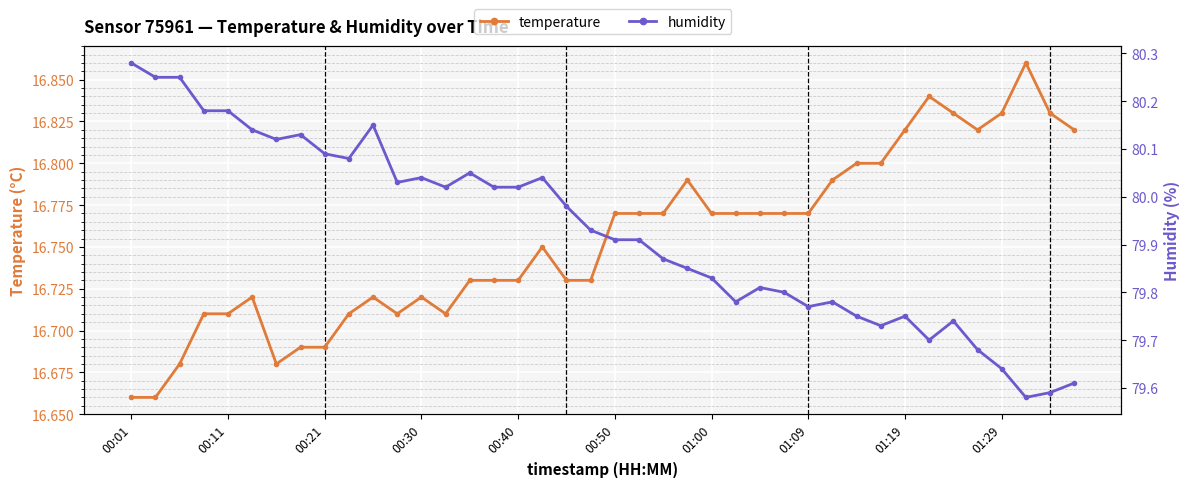

What are all the series names shown in the legend?

temperature, humidity